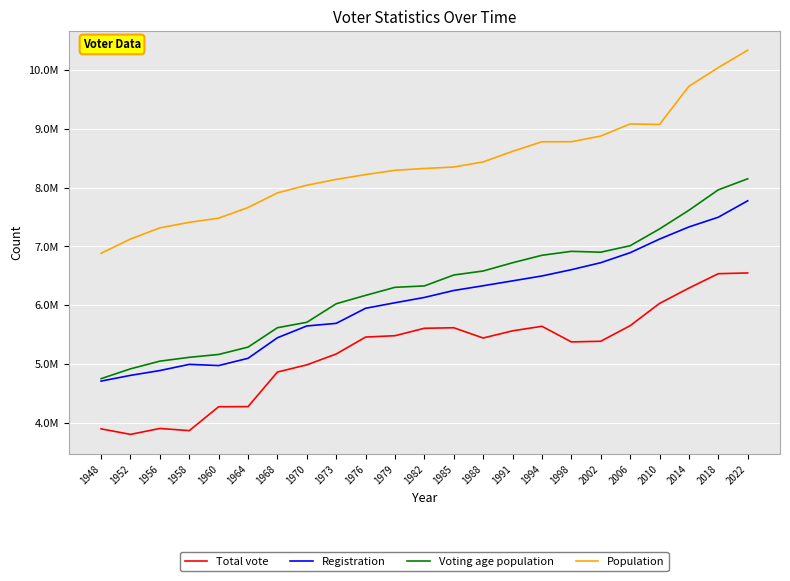

True or false: Voting age population has a value of 5708400 at 1970.

True